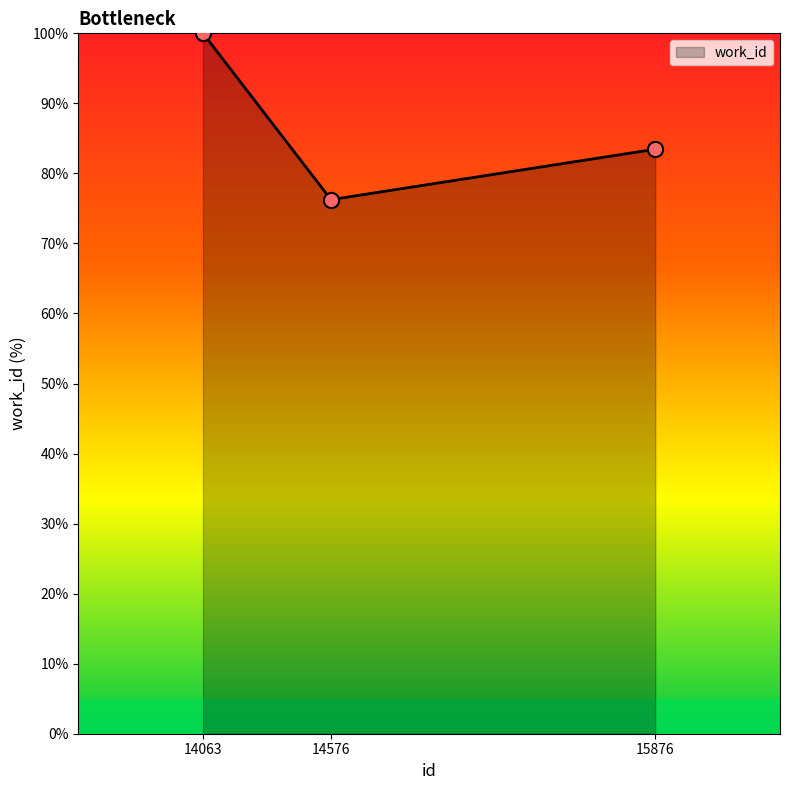

What is the change in value from 14576 to 15876?

+7.2